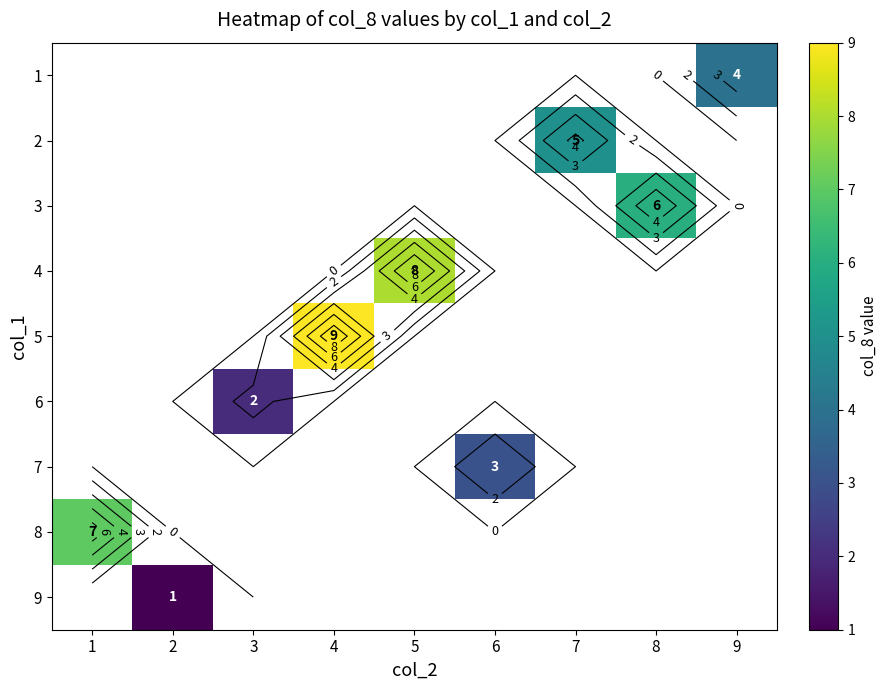

How many distinct data groups are displayed?

9